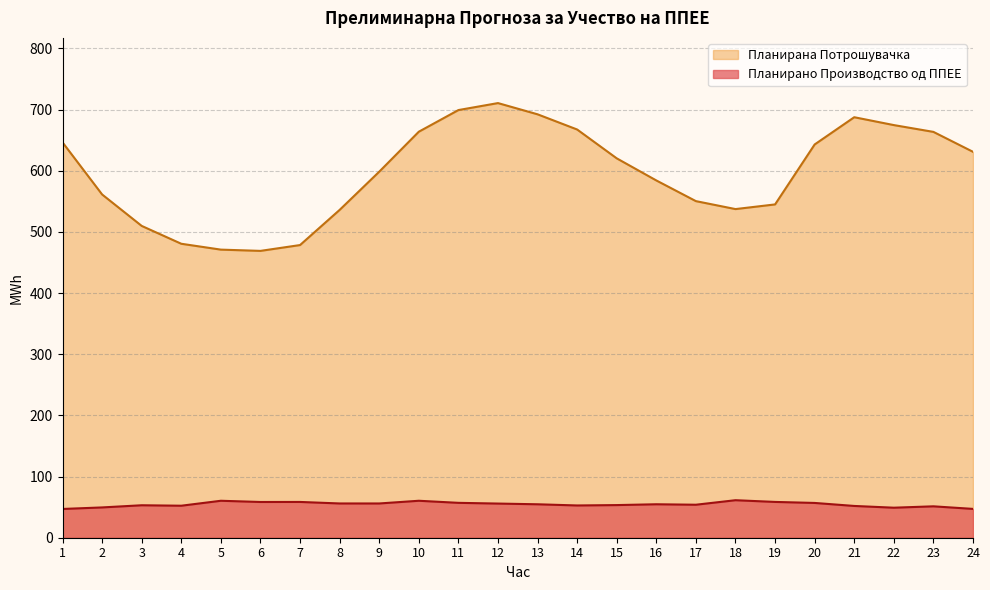

Does the chart display data point markers on the line(s)?

No